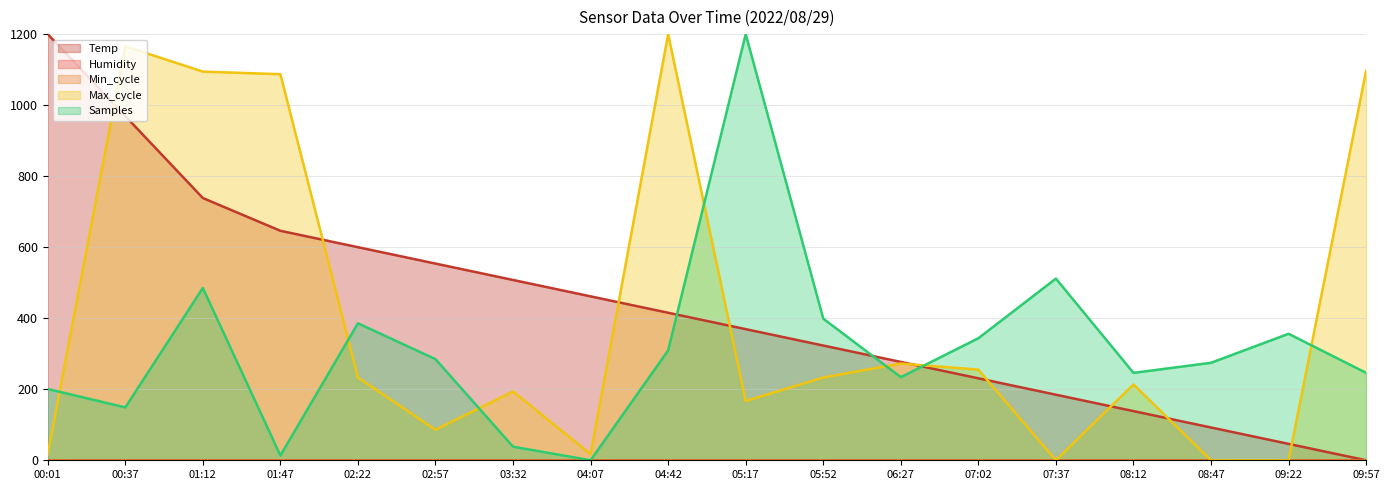

What is the difference between the Samples values at 08:12 and 04:07?

246.1